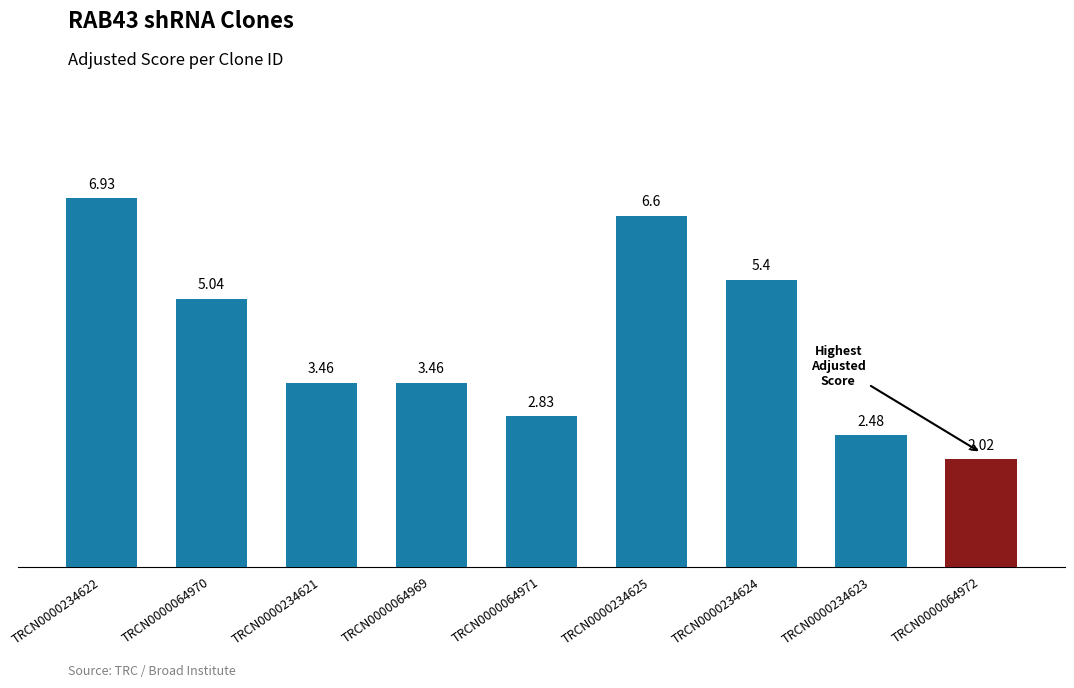

How many values are below 3?

3